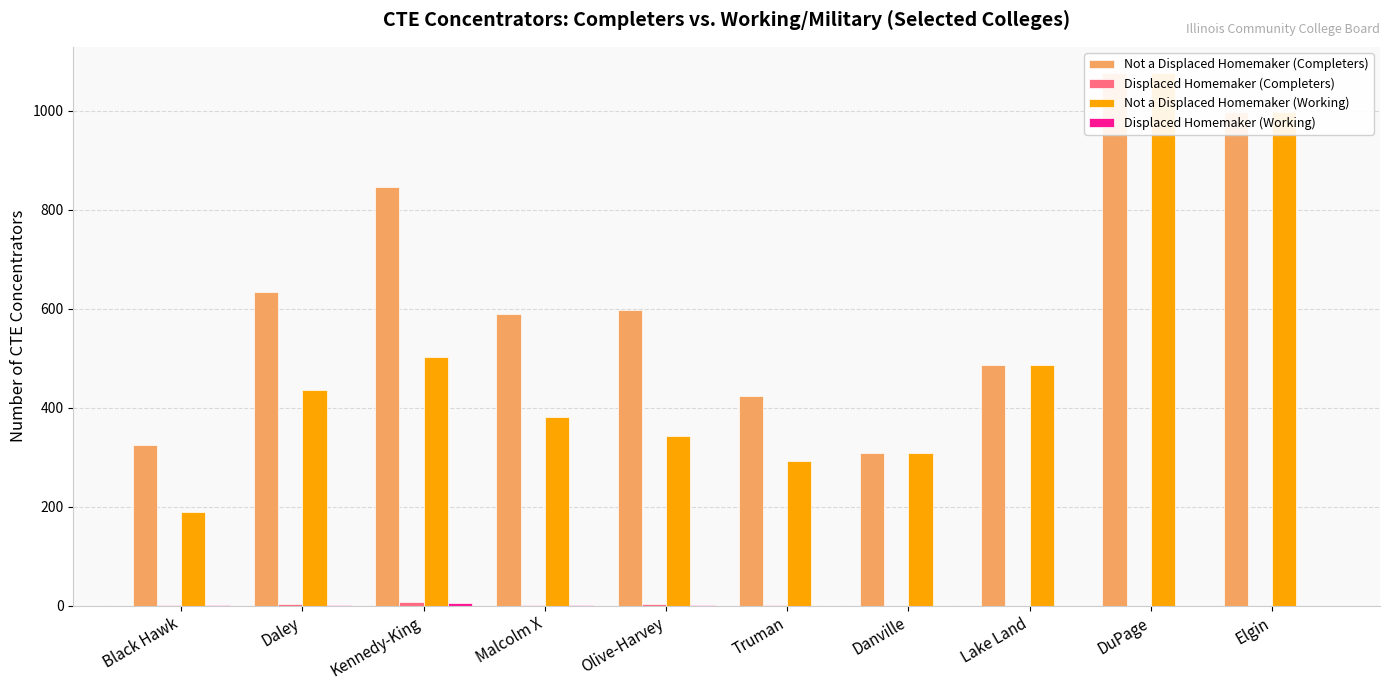

Which series has the largest range (max minus min)?

Not a Displaced Homemaker (Working)